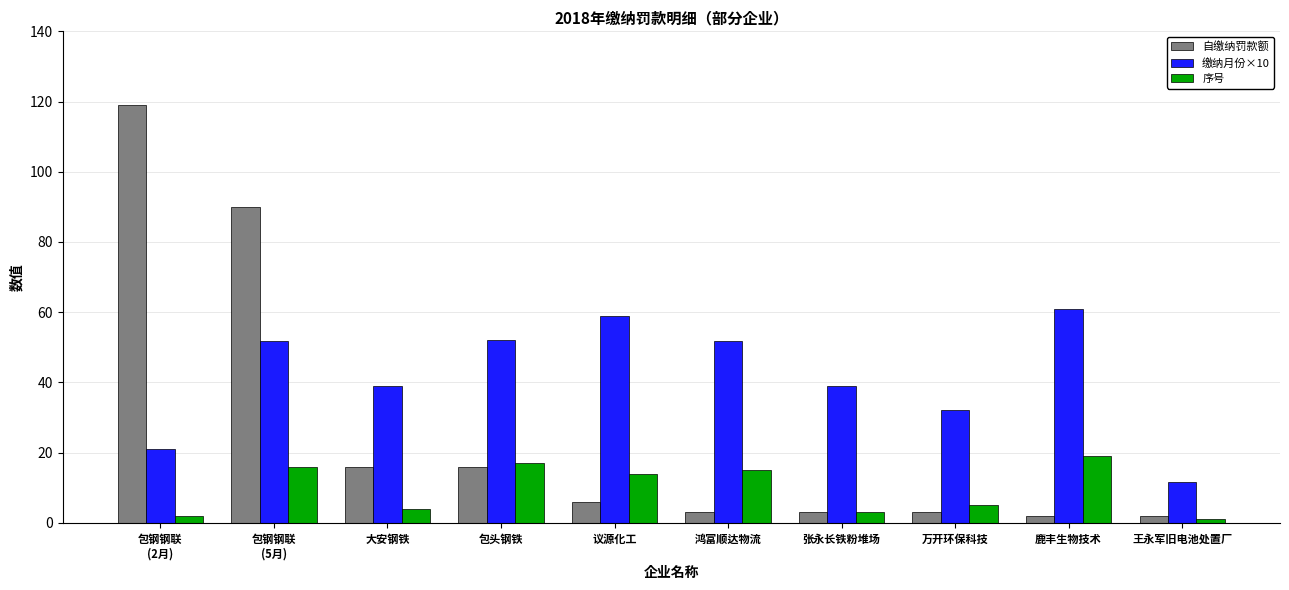

Which series changed the most between 议源化工 and 鸿富顺达物流?

缴纳月份×10